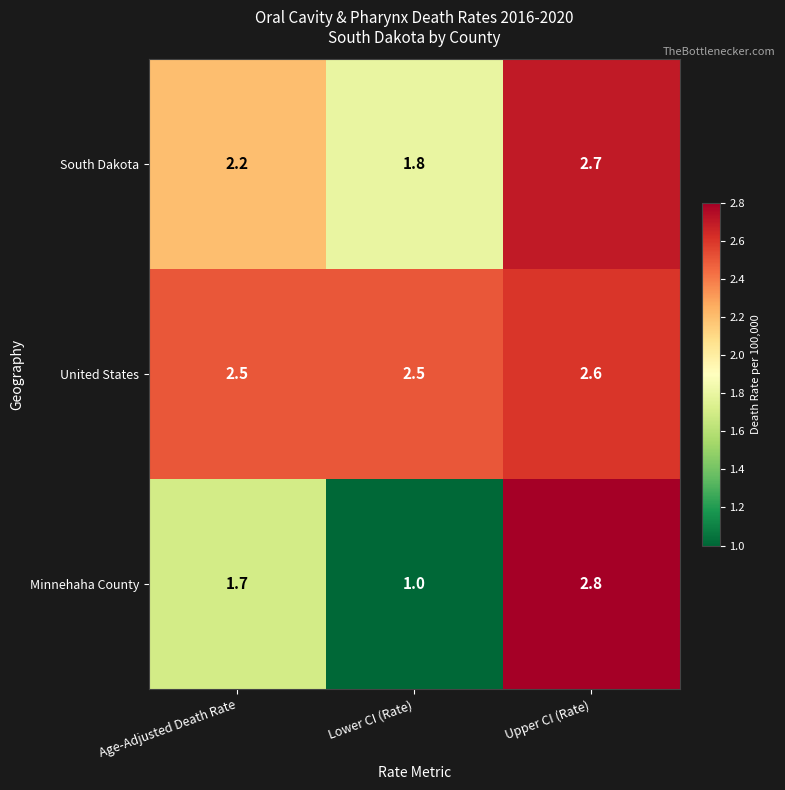

Which series changed the most between Lower CI (Rate) and Upper CI (Rate)?

Minnehaha County